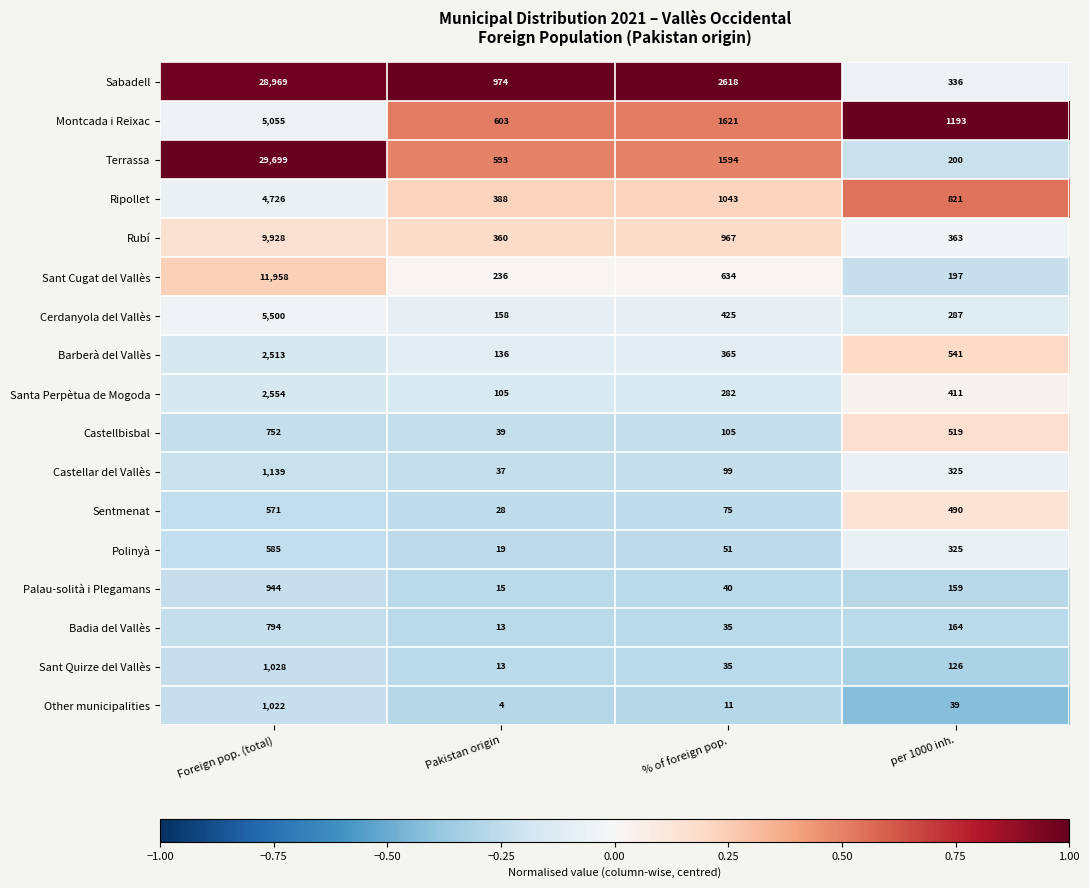

What is the average value of the Badia del Vallès series?

252